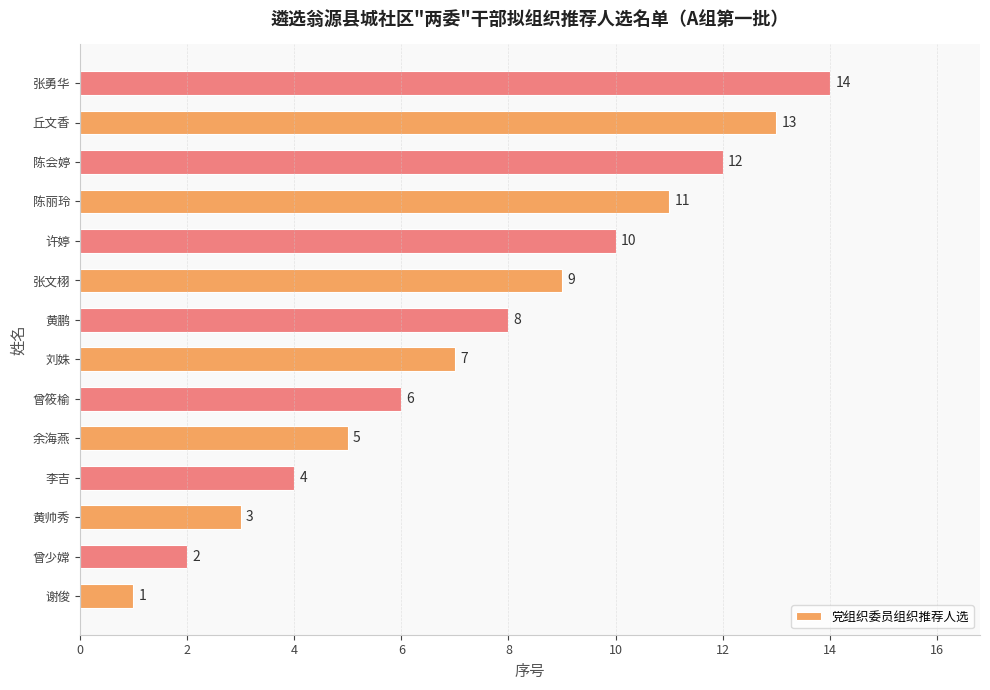

What is the change in value from 余海燕 to 丘文香?

+8